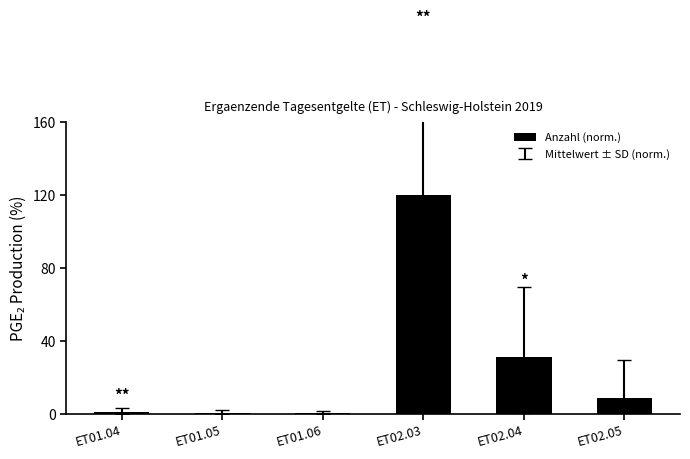

Is it true that the value at ET02.05 is 8.9?

True